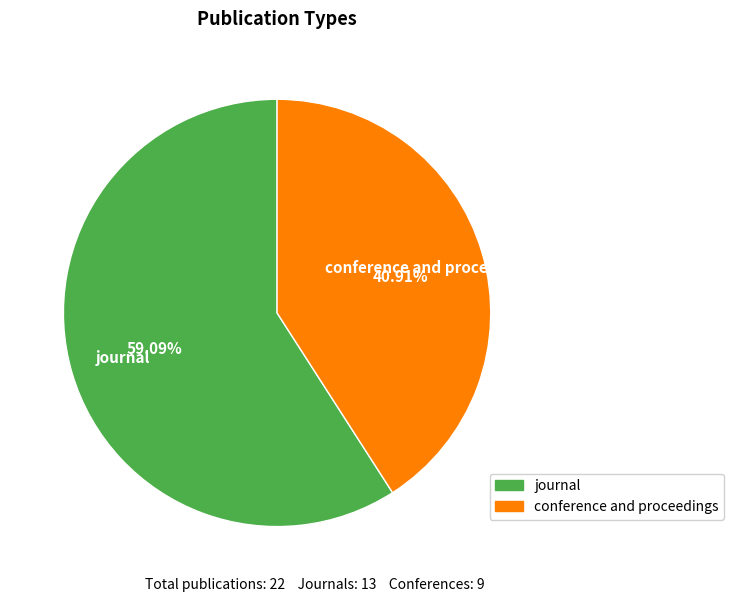

Rank the categories by value from highest to lowest.

journal, conference and proceedings